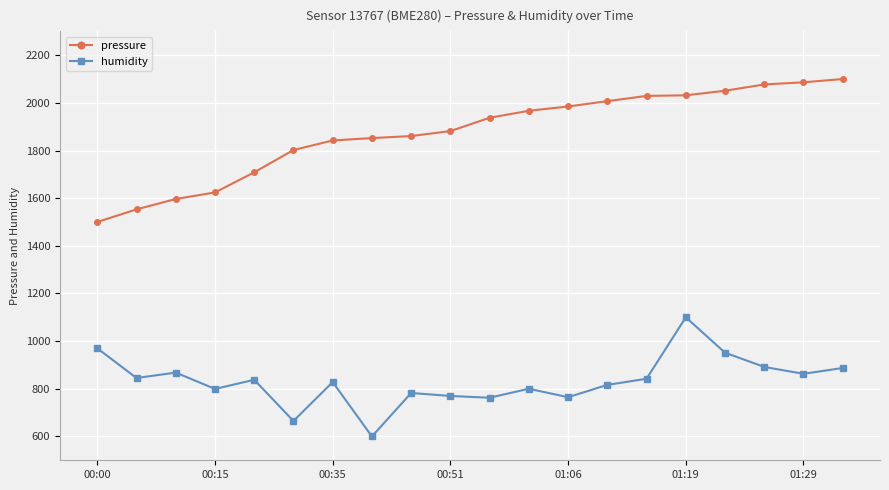

What is the difference between the second highest and second lowest values in the humidity series?

305.0